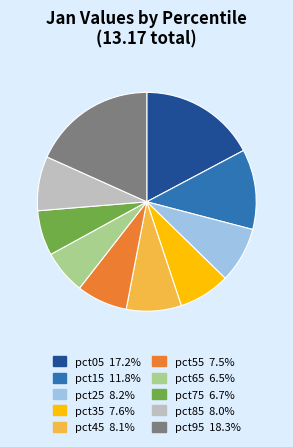

Between pct05 and pct55, which is larger?

pct05